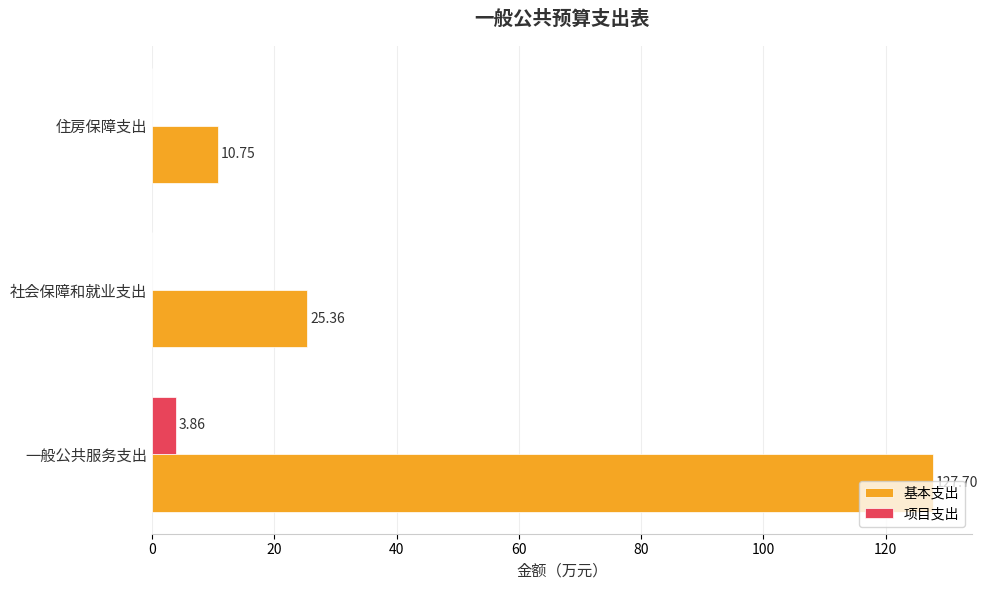

Which label corresponds to the largest value in the chart?

一般公共服务支出